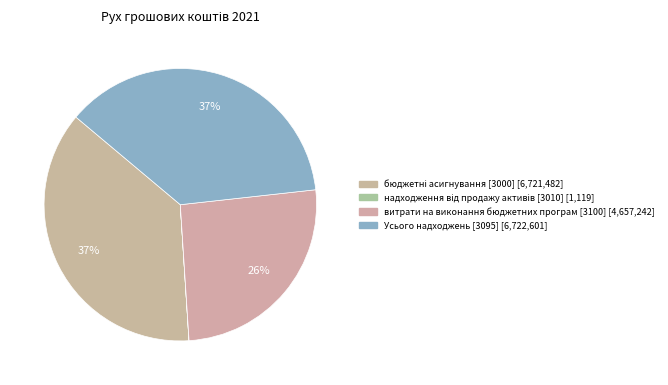

Does Усього надходжень [3095] represent more than half of the total?

No